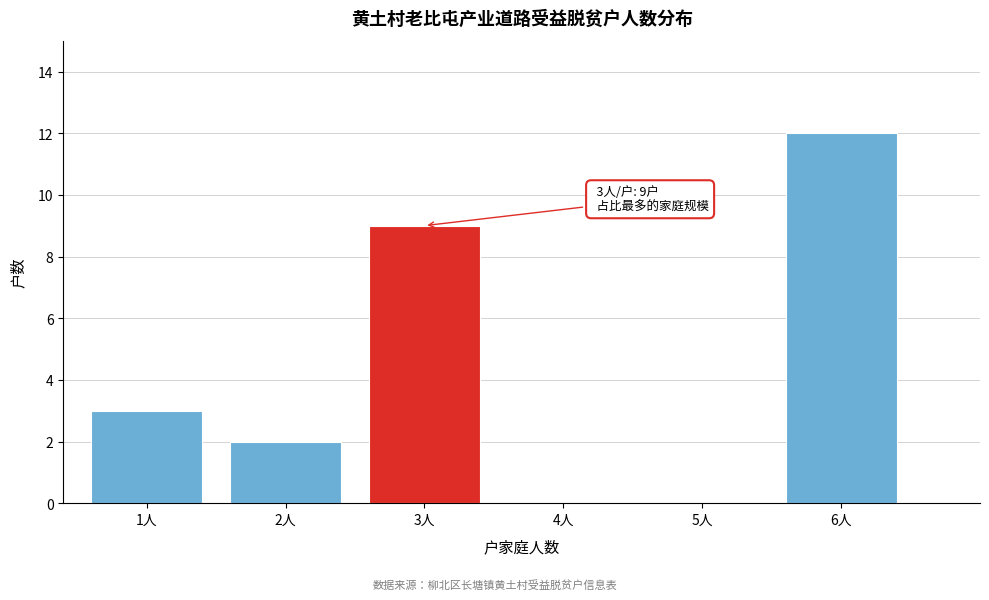

Reading left to right, list all the values displayed in this chart.

1人=3	2人=2	3人=9	4人=0	5人=0	6人=12